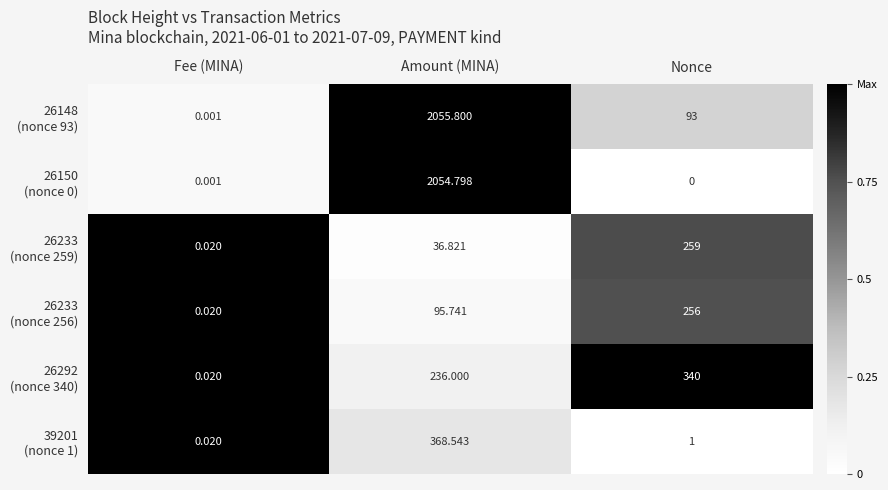

Which label corresponds to the smallest value in the chart?

Nonce